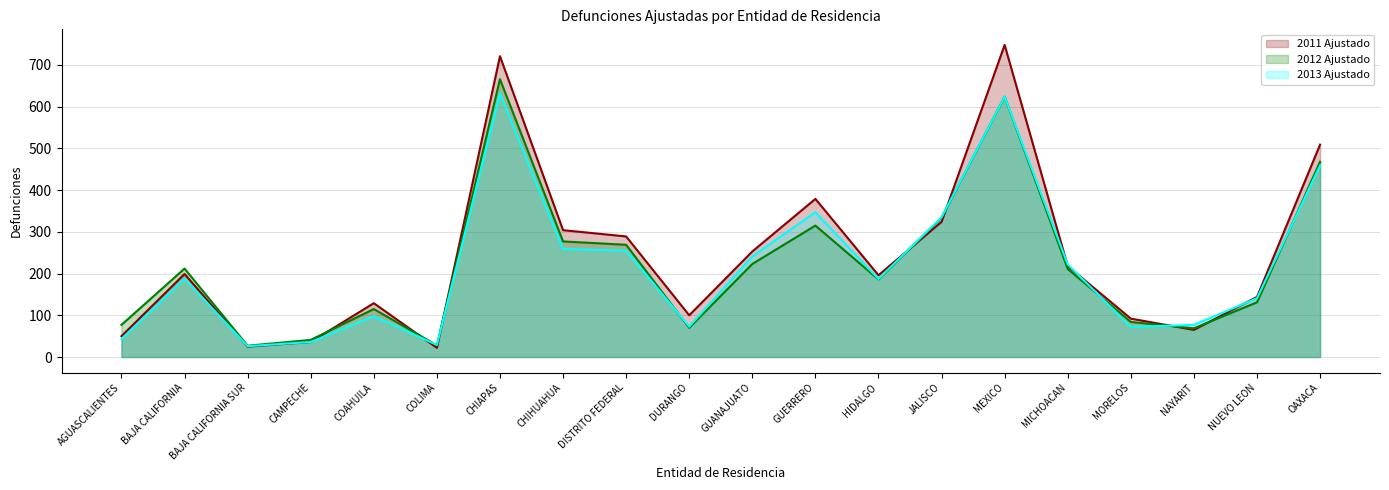

Reading left to right, transcribe all the data shown in this chart.

2011 Ajustado: 50	199	25	36	129	22	721	304	289	100	253	379	196	324	748	218	92	65	144	509
2012 Ajustado: 77	212	27	41	115	28	666	277	269	70	223	315	186	334	624	211	84	69	131	468
2013 Ajustado: 43	188	26	36	98	29	632	259	255	73	241	347	187	335	624	222	72	77	141	459